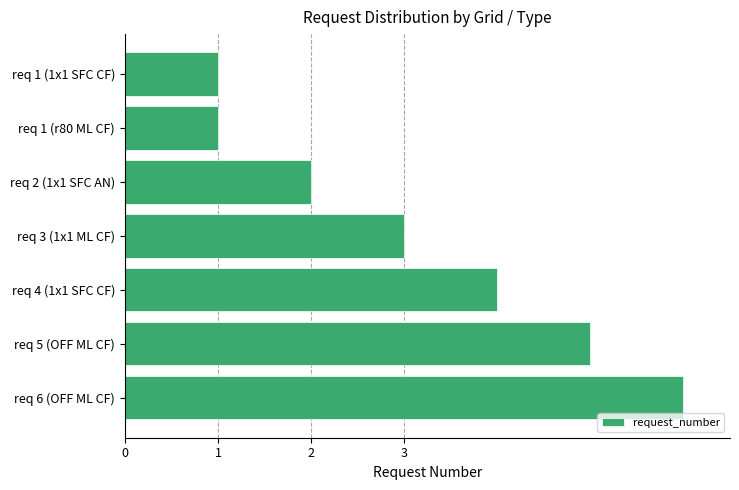

How many distinct data groups are displayed?

1